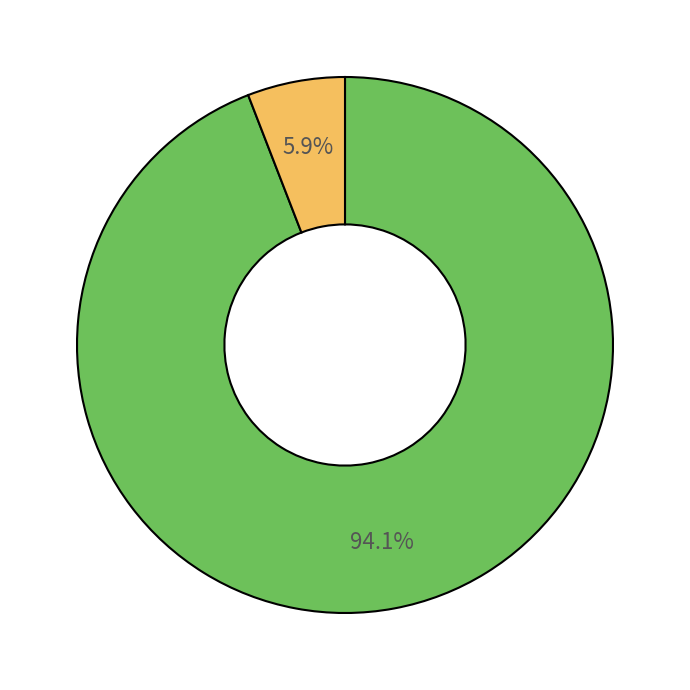

Is there a majority slice in this chart?

Yes